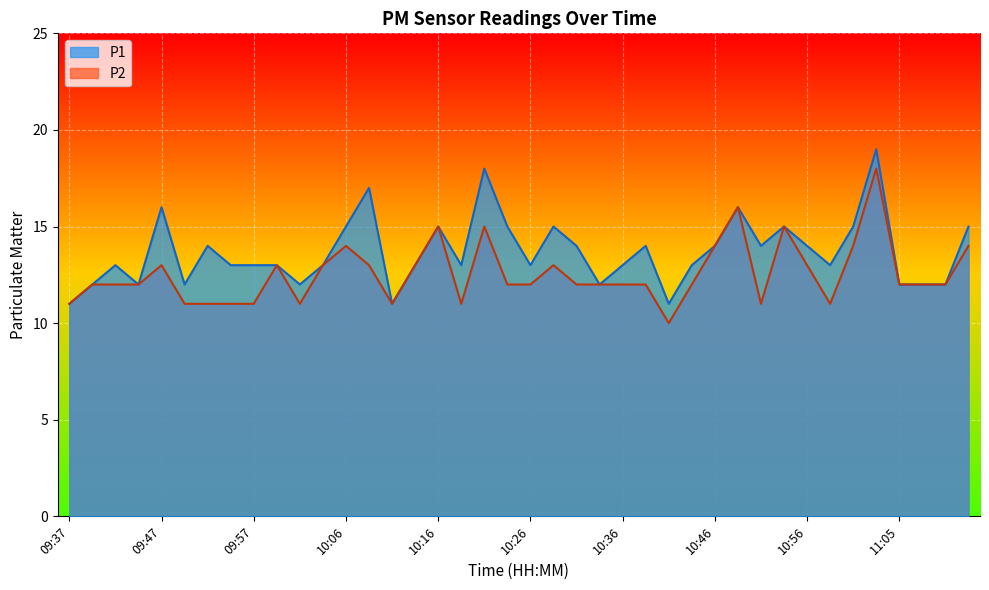

At which label does P2 first exceed 12?

09:47